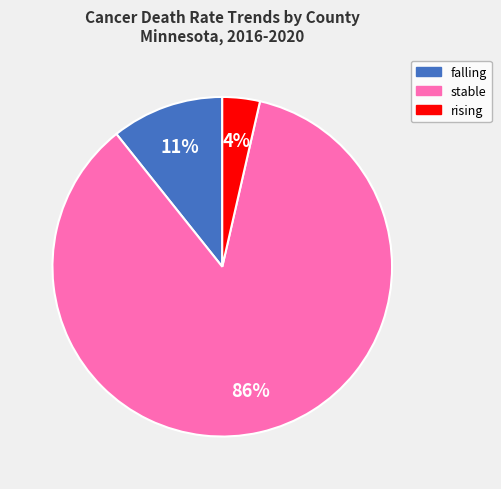

To the nearest percent, what portion does rising represent?

4%